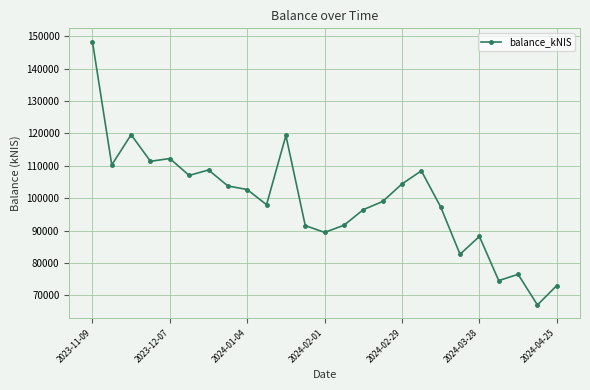

What is the sum of all values?

2481578.5